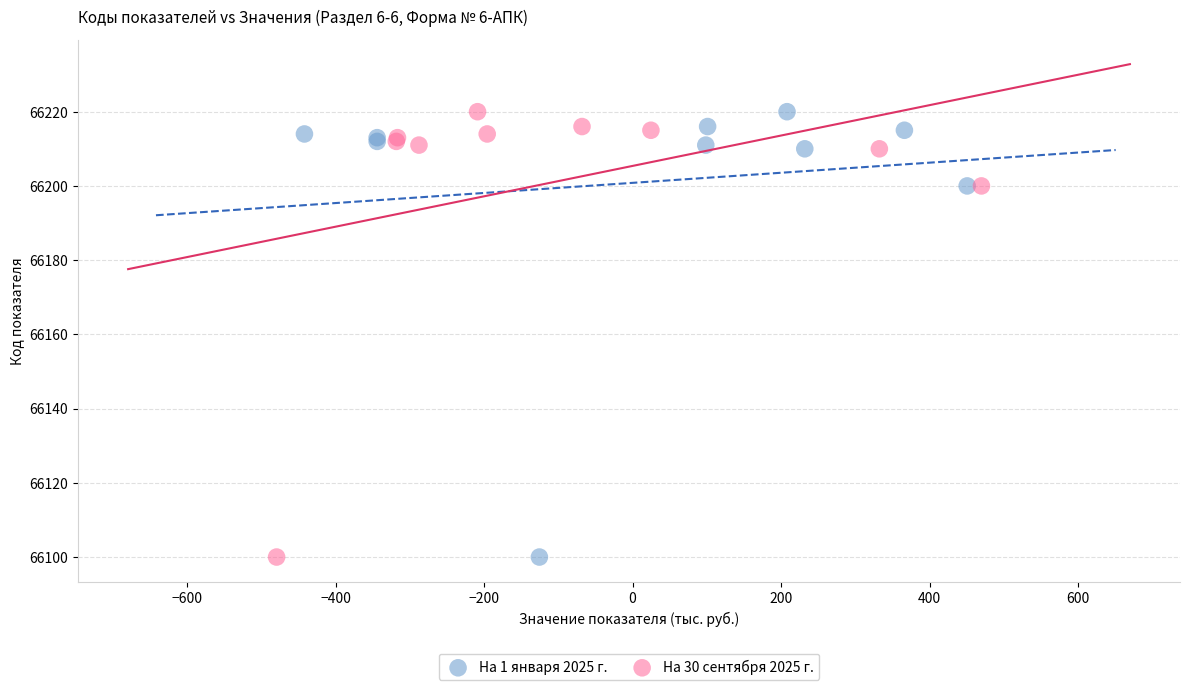

What are all the series names shown in the legend?

На 1 января 2025 г., На 30 сентября 2025 г.